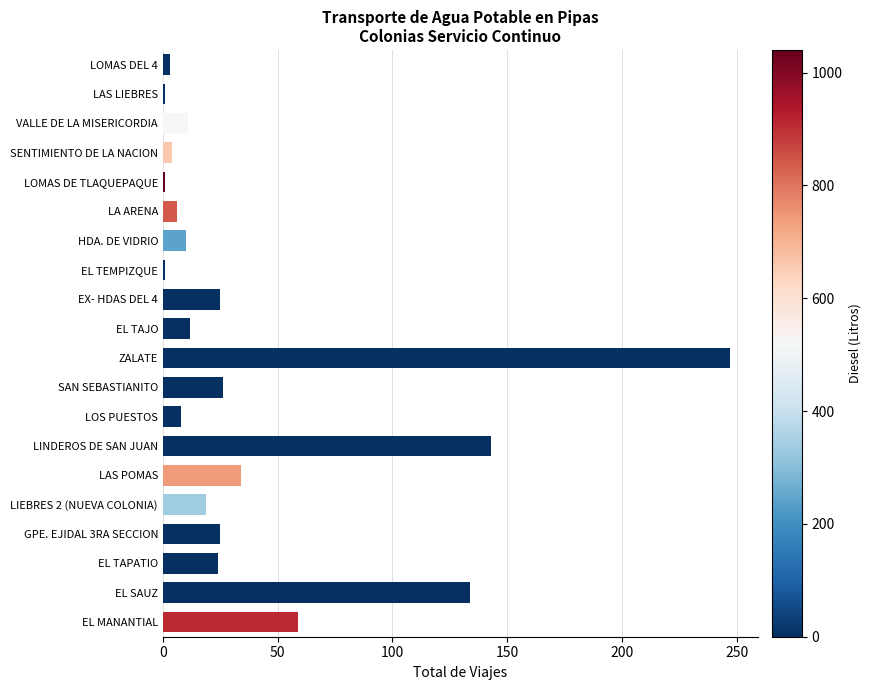

True or false: the data shows 59 at EL MANANTIAL.

True